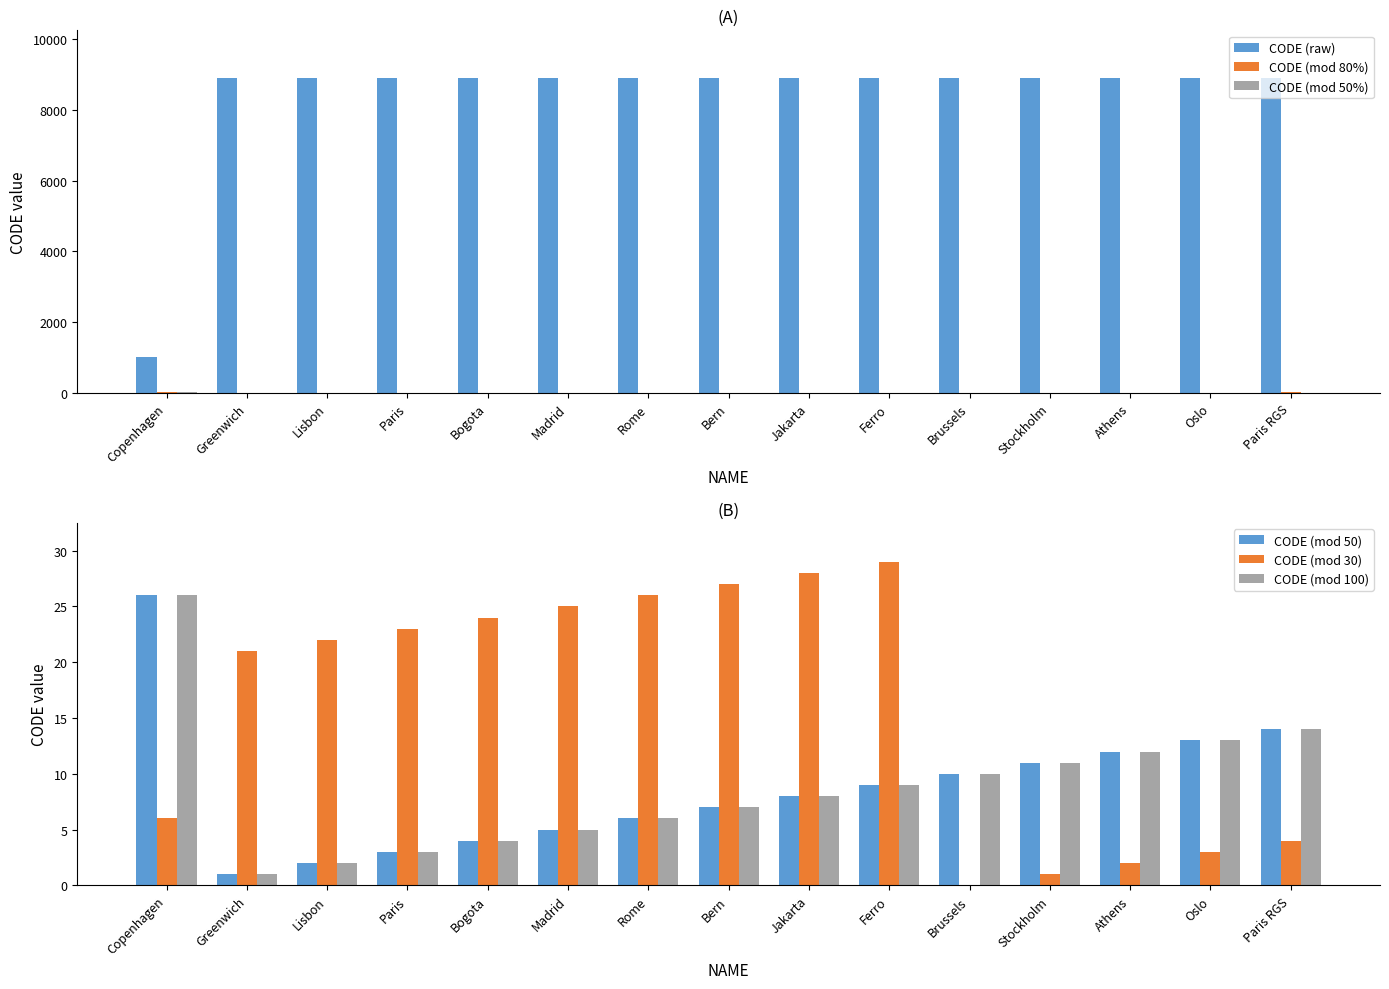

Which category has the lowest value across all series?

Brussels